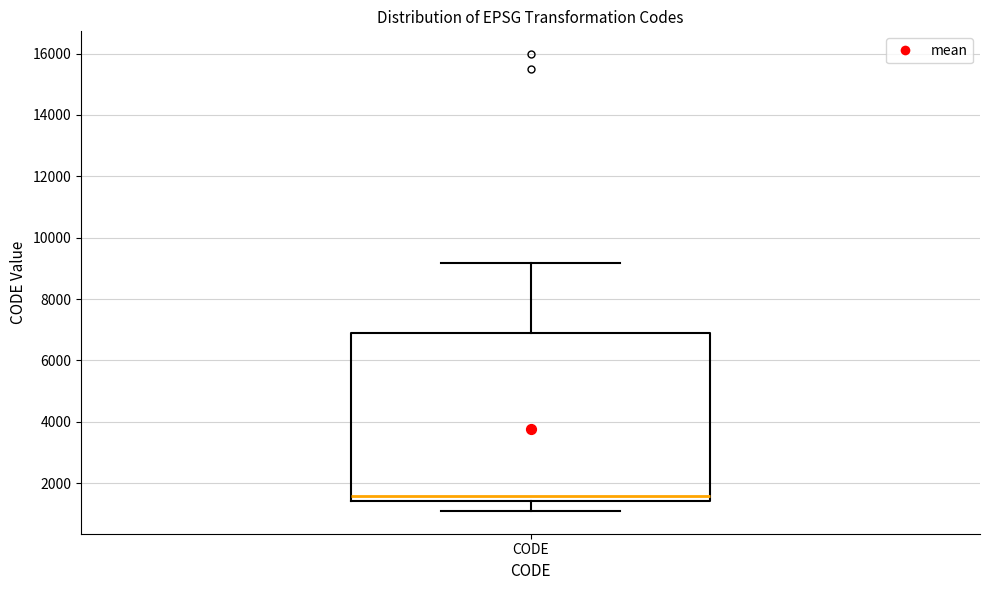

Read this box plot against the y-axis: the position of the median line, the range covered by the box, and the ends of both whiskers. The values are not printed on the chart, so give them approximately, as read against the axis.

median 1600, box 1400 to 6800, whiskers 1200 to 9200